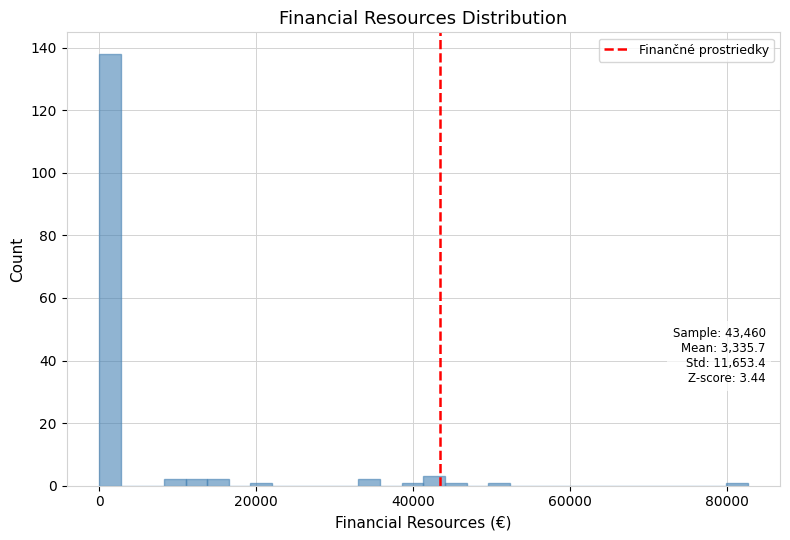

Around what value on the x-axis is the tallest bar? Give the approximate position of its centre, as read against the axis.

2000